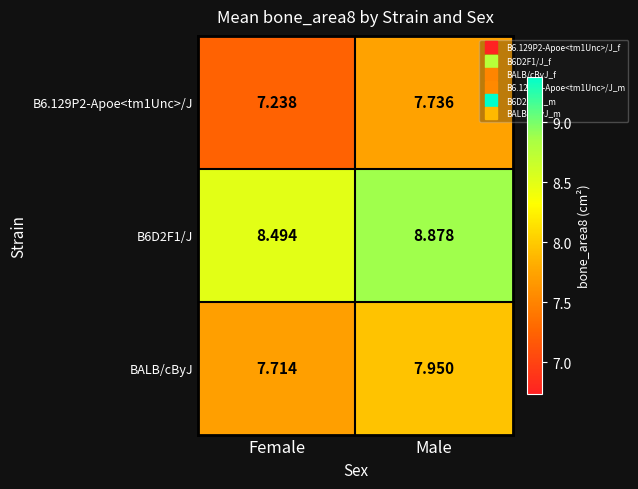

Which series has the largest range (max minus min)?

B6.129P2-Apoe<tm1Unc>/J